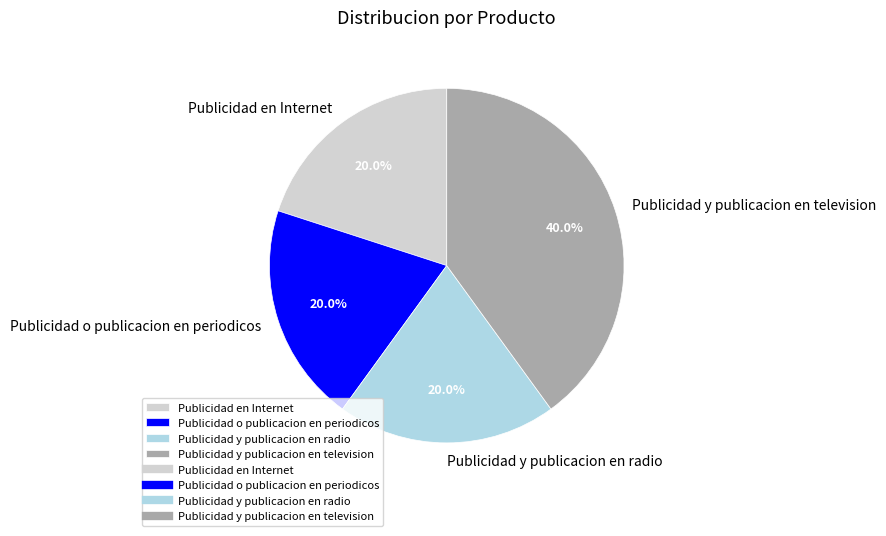

How many segments does this pie chart have?

4